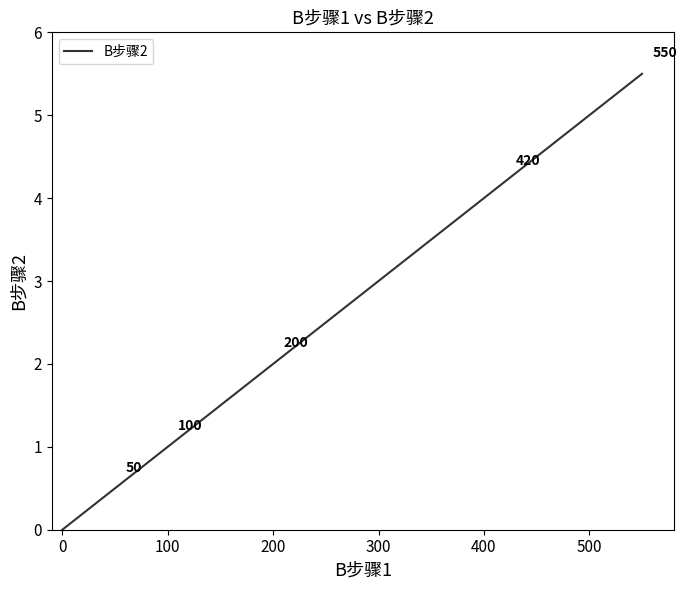

What is the average value?

2.0